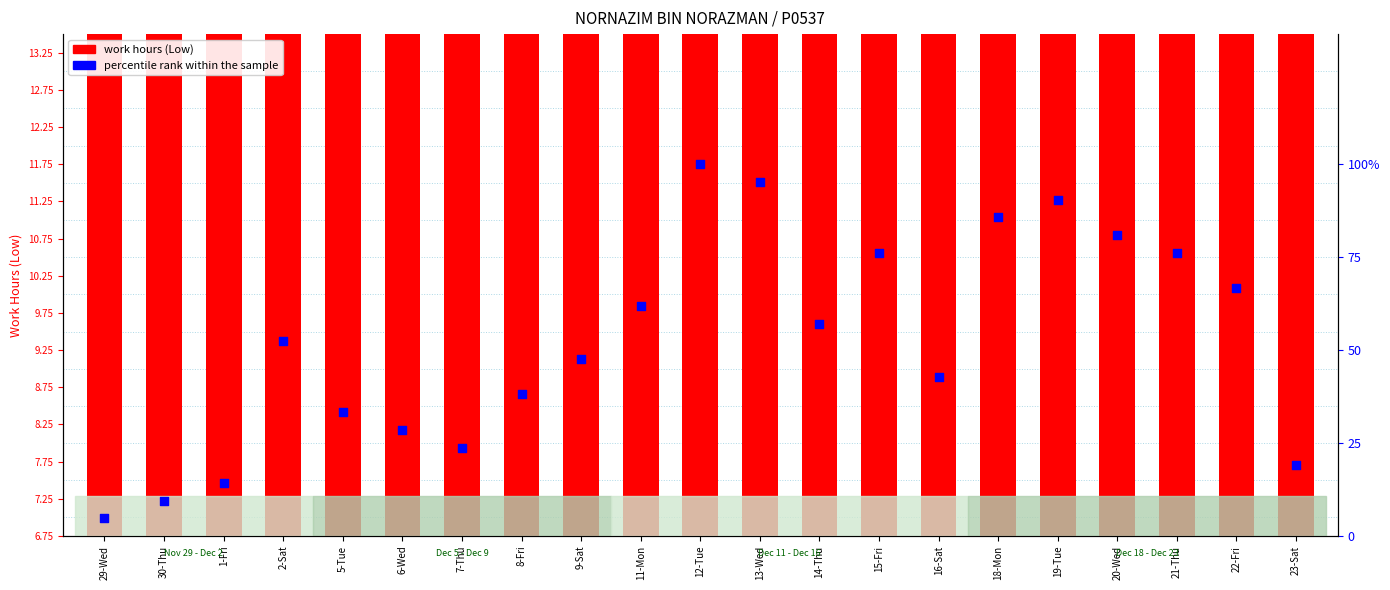

Which series reaches the minimum Y coordinate?

percentile rank within the sample